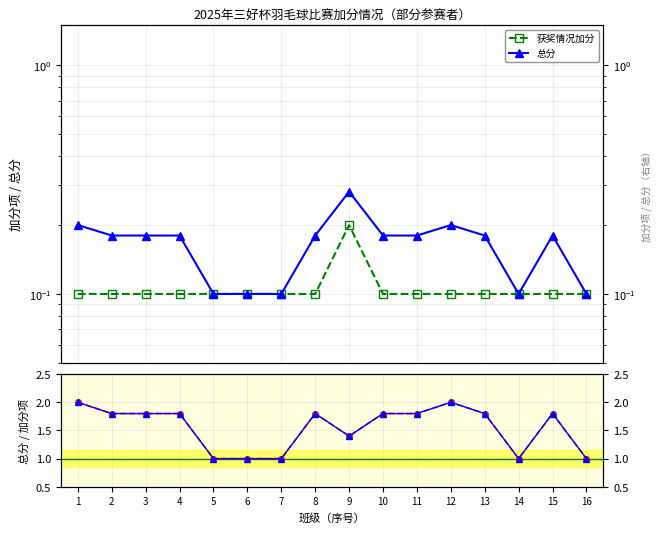

Which series has the widest spread of values?

总分/加分项